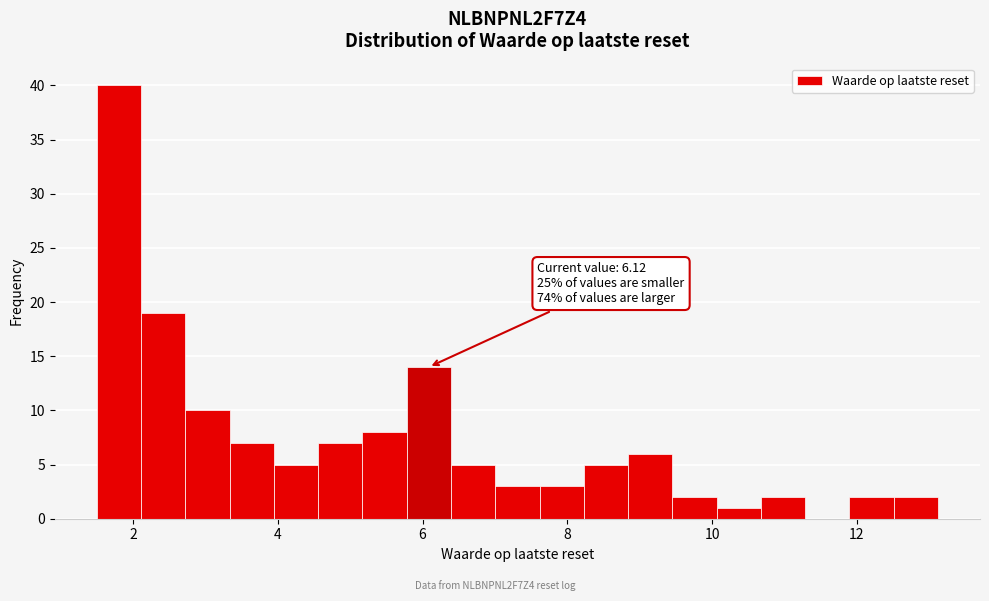

Around what value on the x-axis is the tallest bar? Give the approximate position of its centre, as read against the axis.

1.8